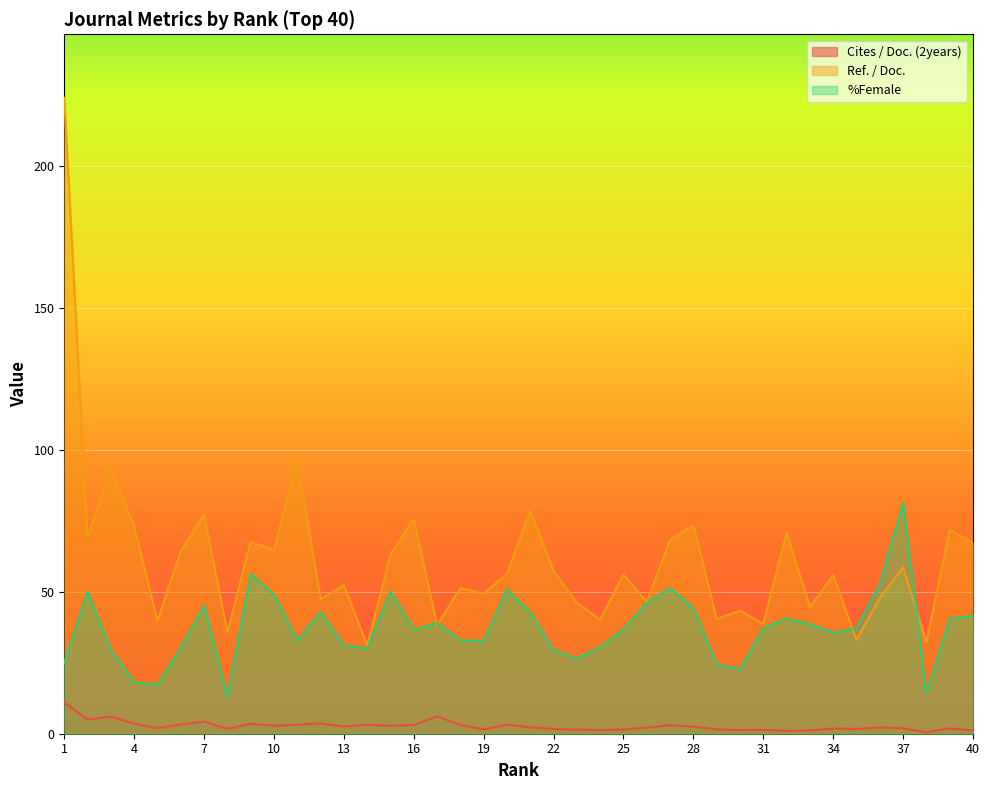

How many lines are shown in the chart?

3